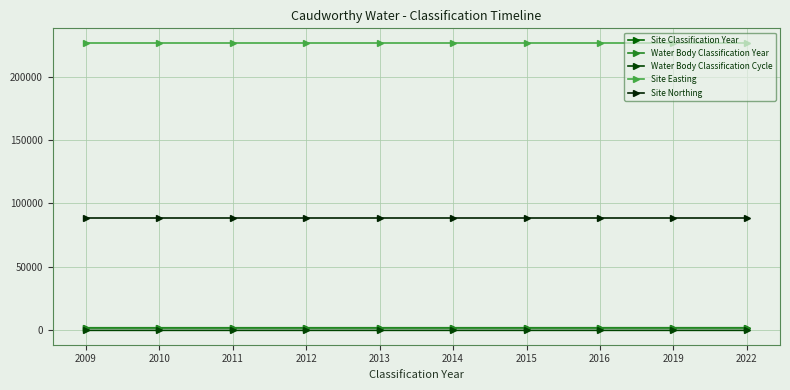

Is this an area chart (filled region under the line)?

No